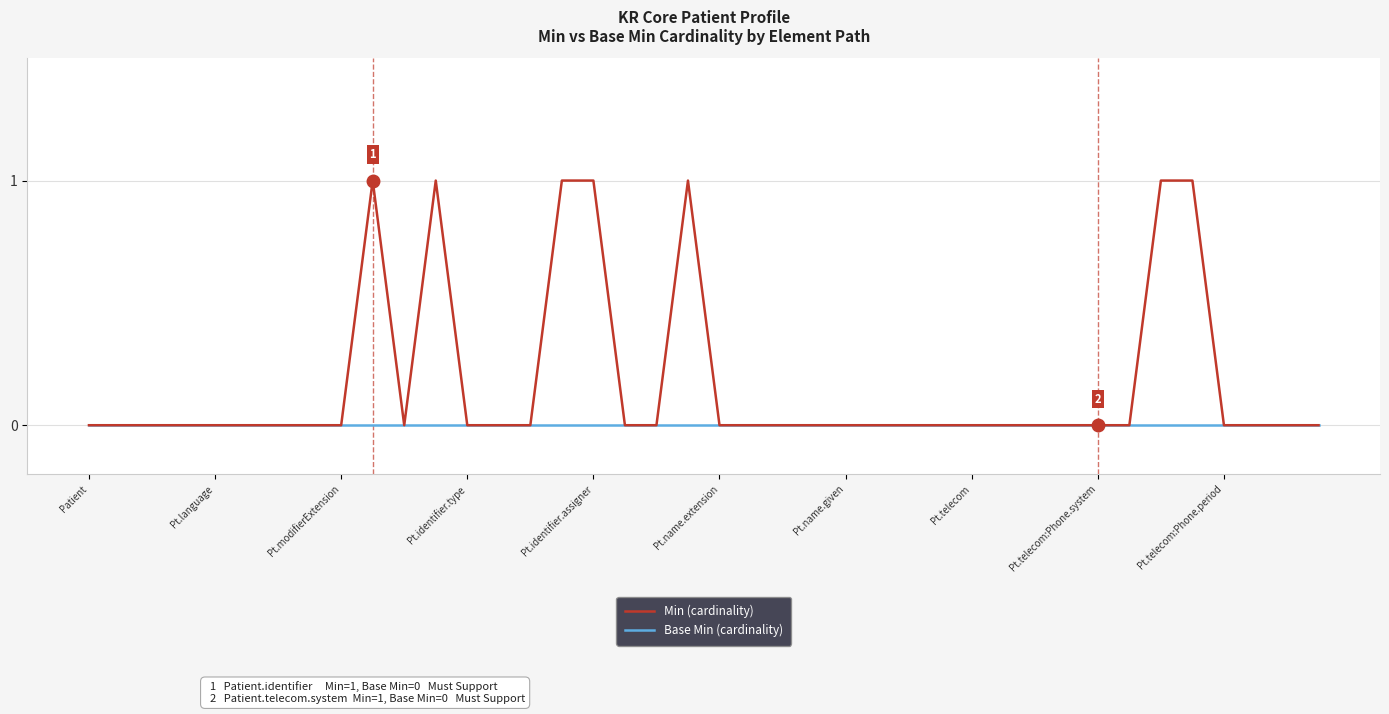

Which series has the widest spread of values?

Min (cardinality)